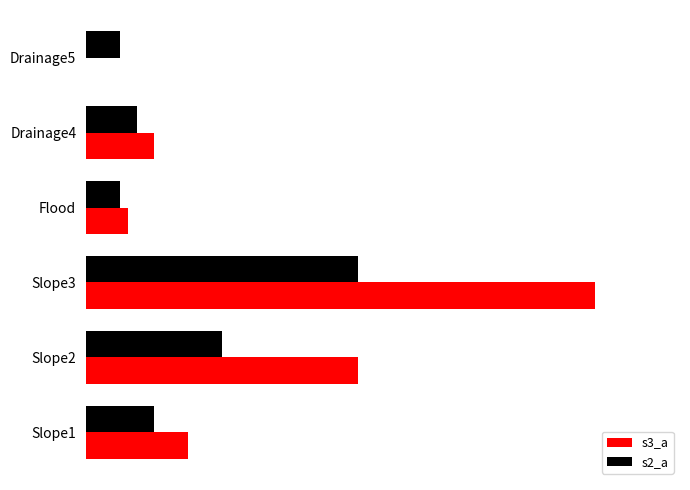

Where does the s2_a series first go above 4?

Slope2